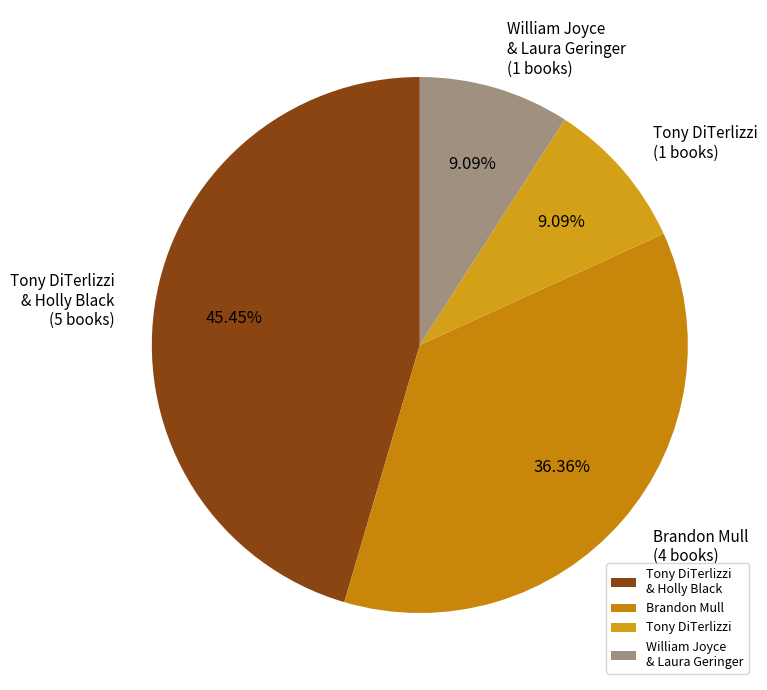

Combined, do William Joyce & Laura Geringer and Tony DiTerlizzi account for over 50%?

No